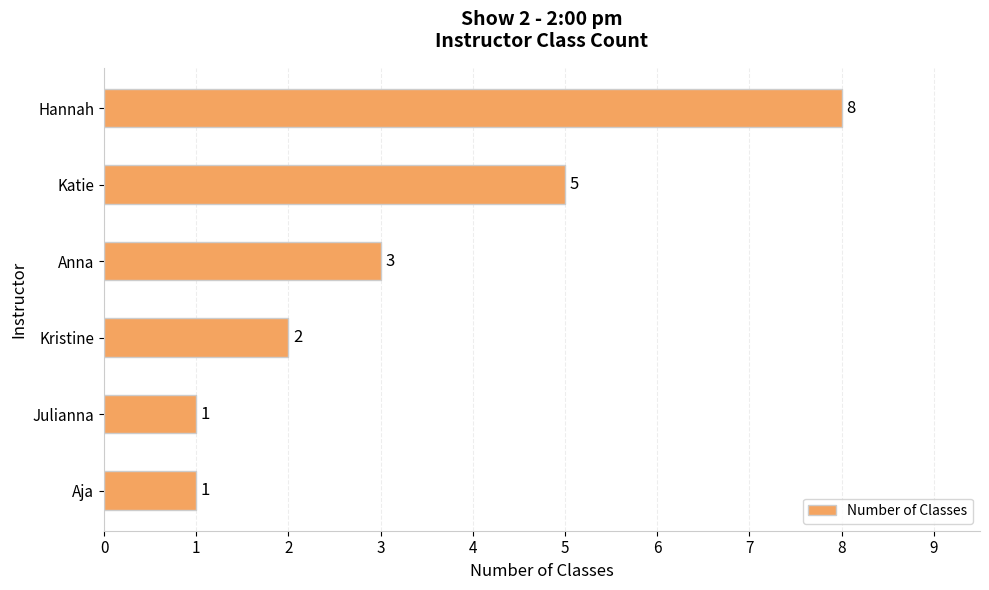

Are the bars horizontal?

Yes